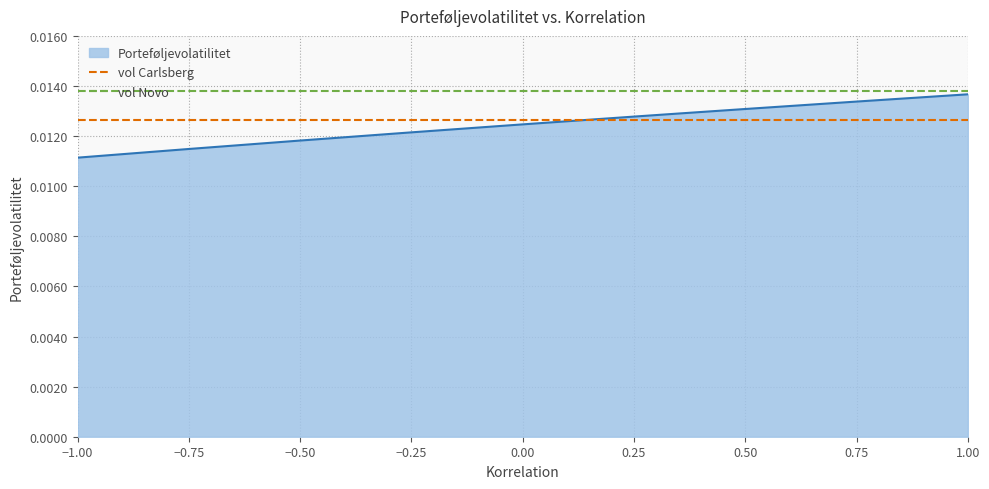

How many lines are shown in the chart?

2